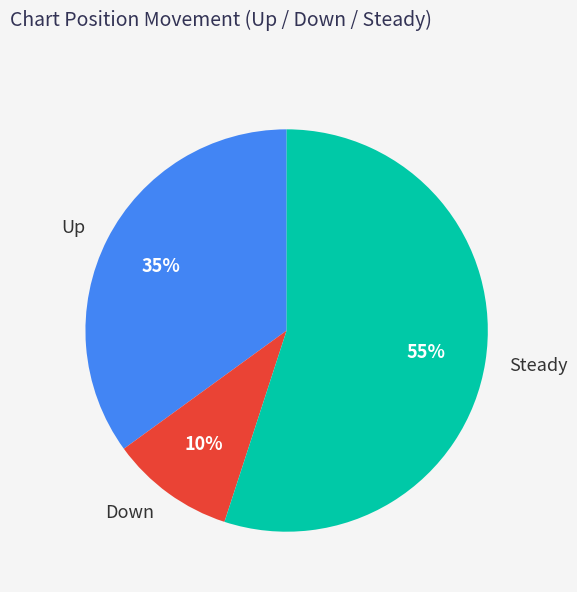

To the nearest percent, what percentage of the pie is Up?

35%